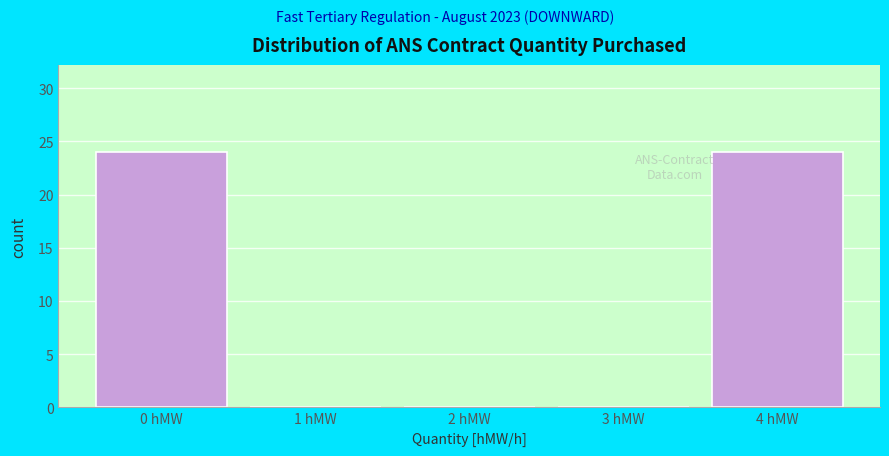

Reading left to right, transcribe this chart: for each bar, give the range it covers on the x-axis and its height. The values are not printed on the chart, so give them approximately, as read against the axis.

-0.5 to 0.5: 24
0.5 to 1.5: 0
1.5 to 2.5: 0
2.5 to 3.5: 0
3.5 to 4.5: 24